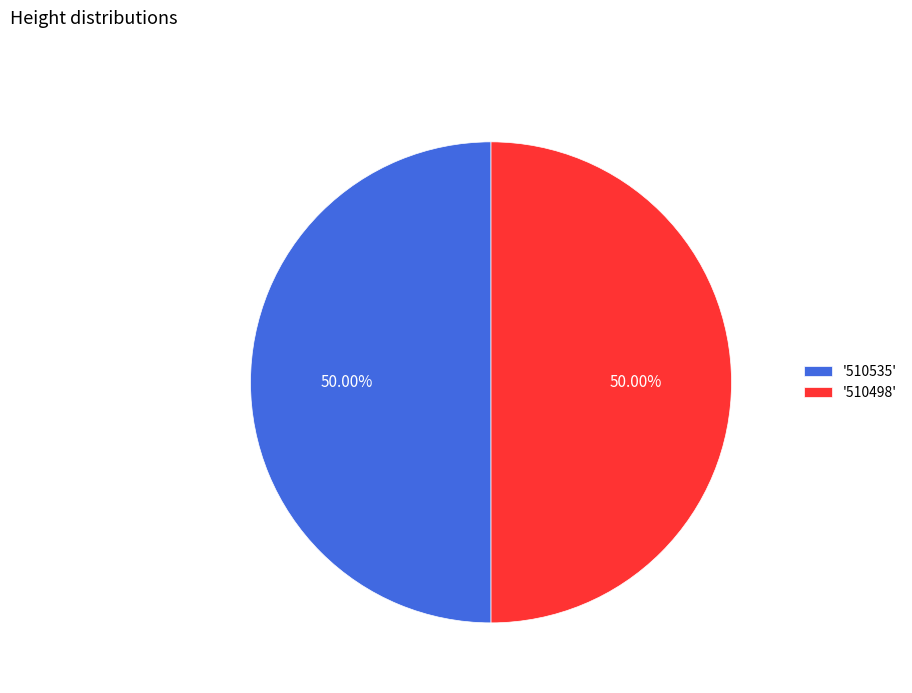

Combined, do '510535' and '510498' account for over 50%?

Yes